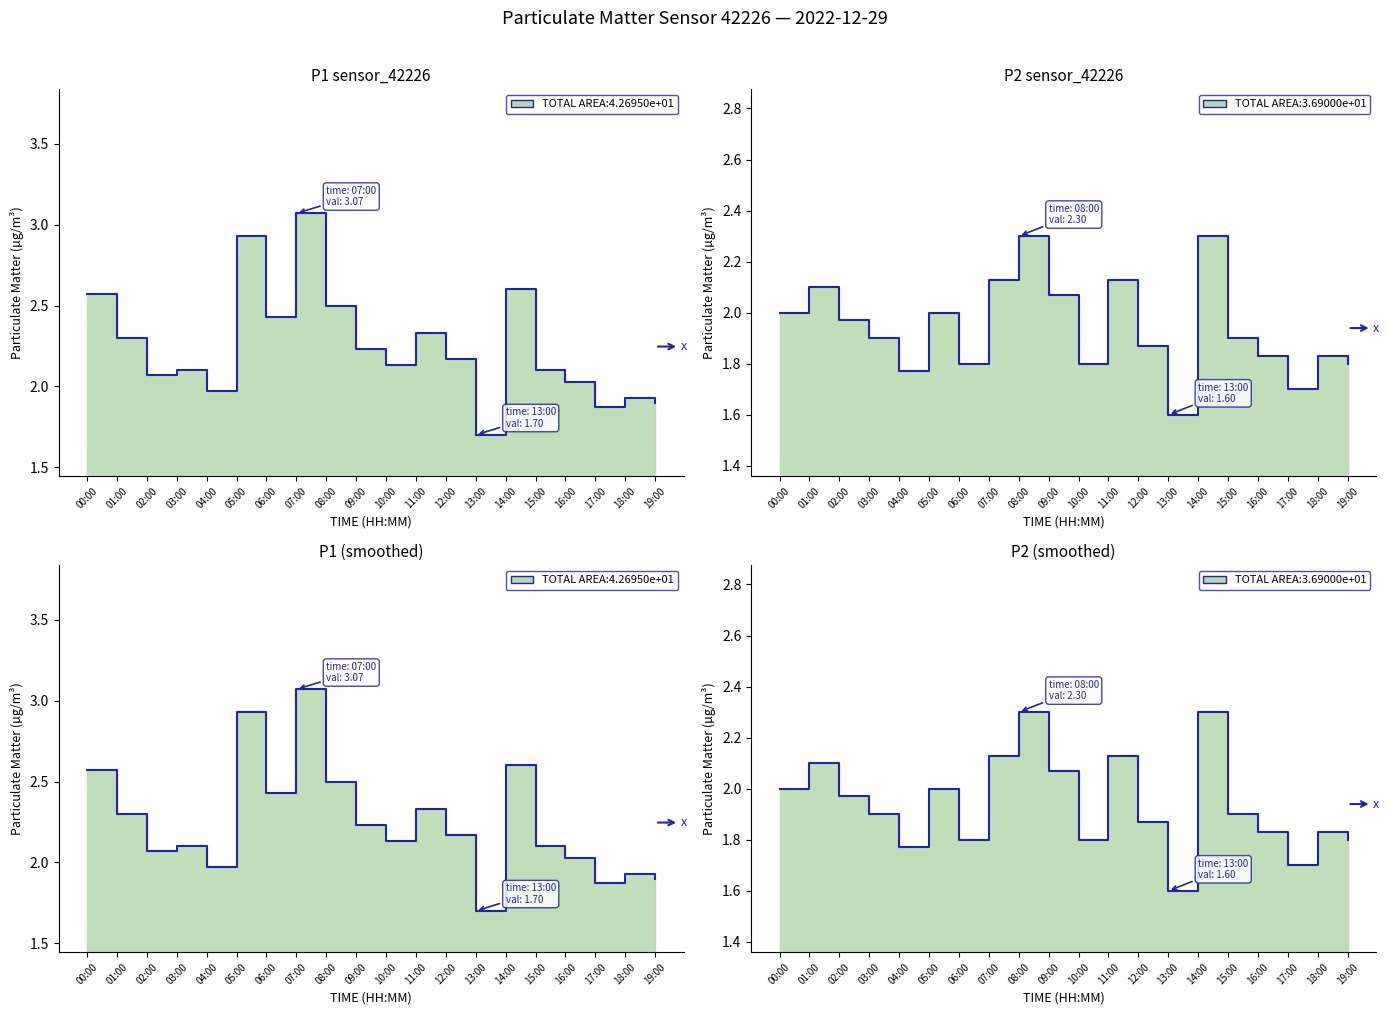

What is the difference between the maximum and minimum values in the P1 series?

1.4